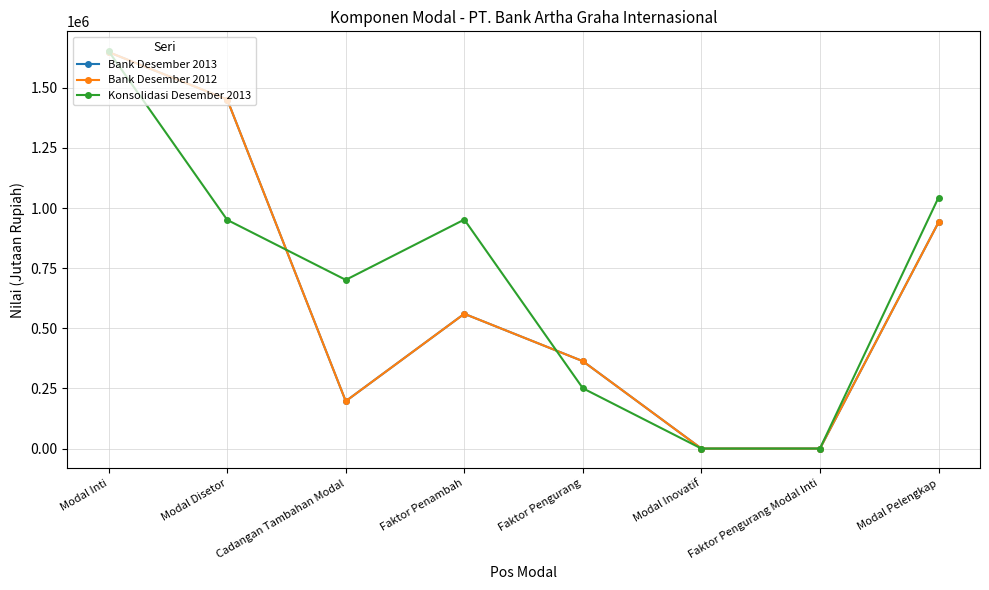

The value of Bank Desember 2012 at Faktor Pengurang Modal Inti is 850895. True or false?

False